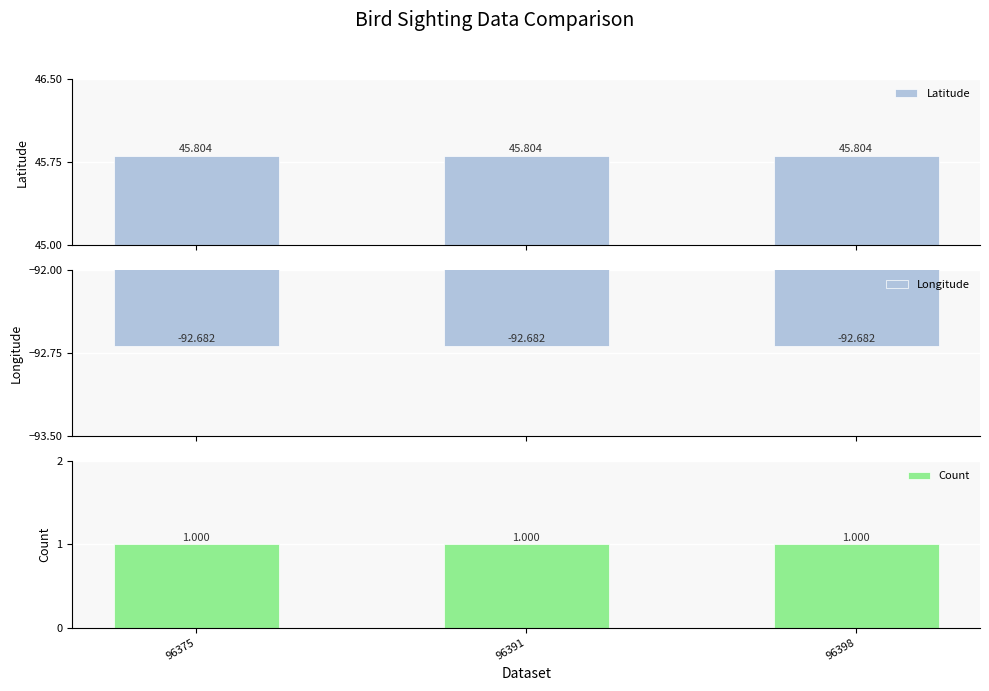

Is the value of Longitude at 96375 greater than the value of Count at 96375?

No